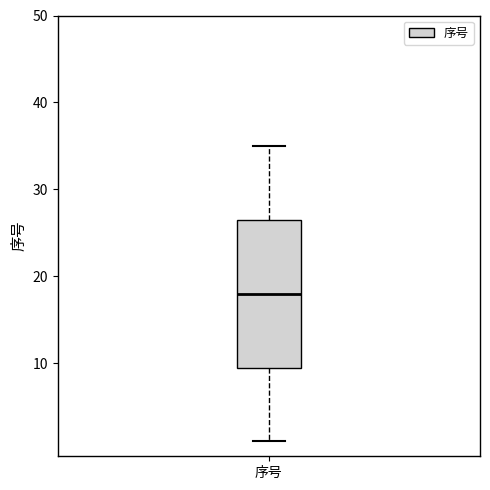

Transcribe this box plot: give where the median line is, the range the box spans, and where the two whiskers end, as read against the y-axis. The values are not printed on the chart, so give them approximately, as read against the axis.

median 18, box 10 to 27, whiskers 1 to 35